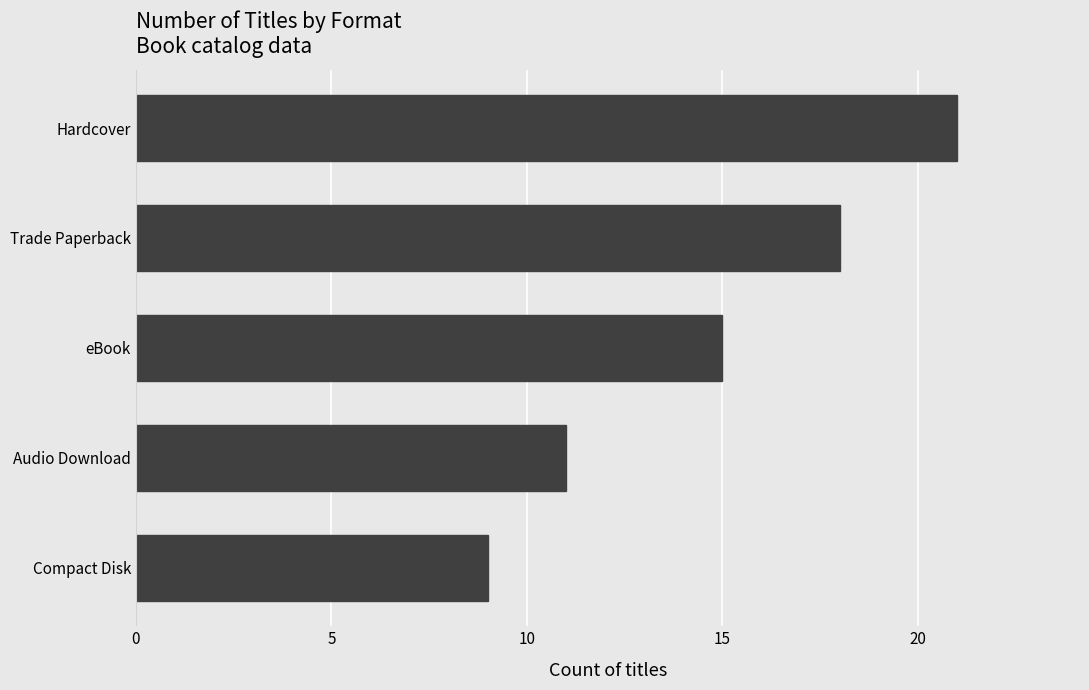

Reading bottom to top, what are all the values shown in this chart?

9	11	15	18	21